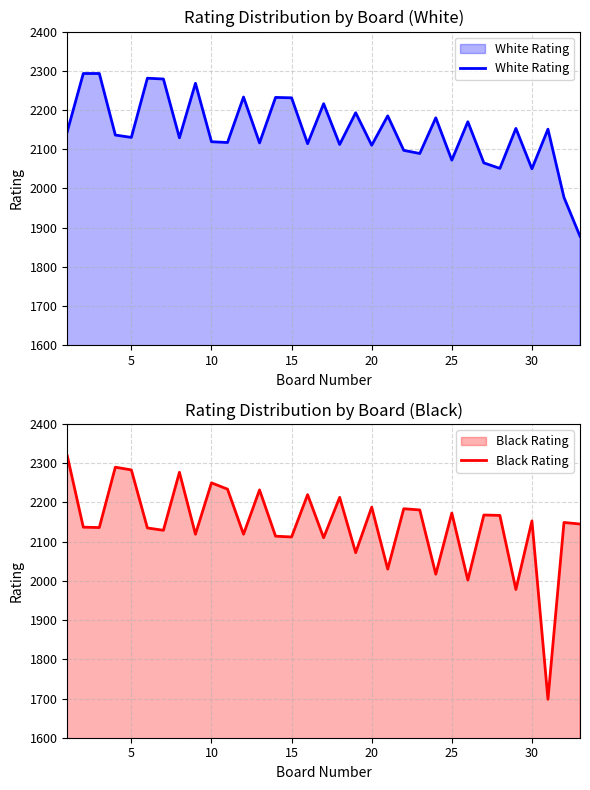

The White Rating series shows 2110 at 20. True or false?

True